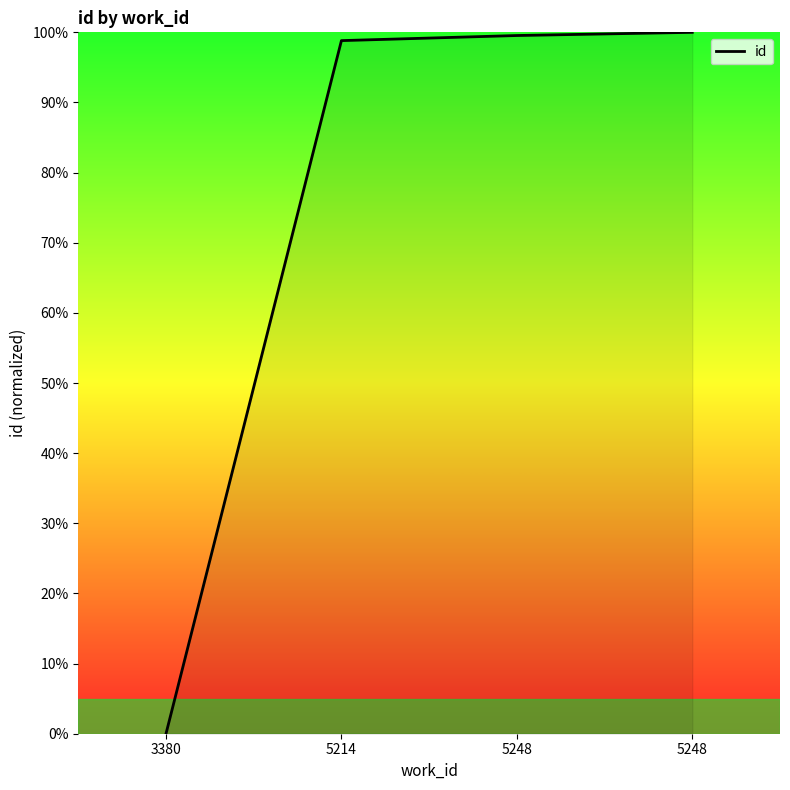

At which category does the chart reach its minimum across all series?

3380